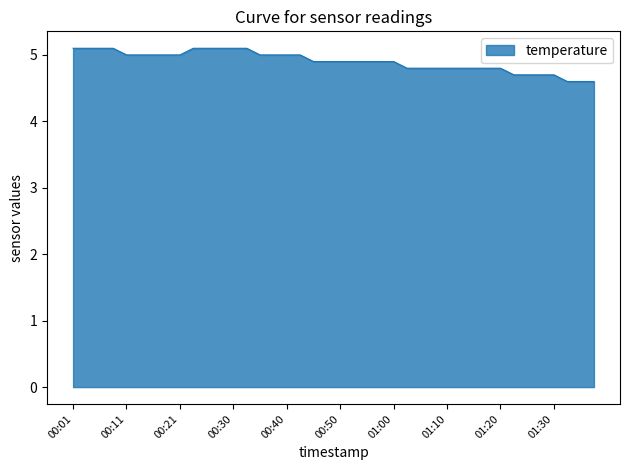

What is the maximum value shown in the chart?

5.1